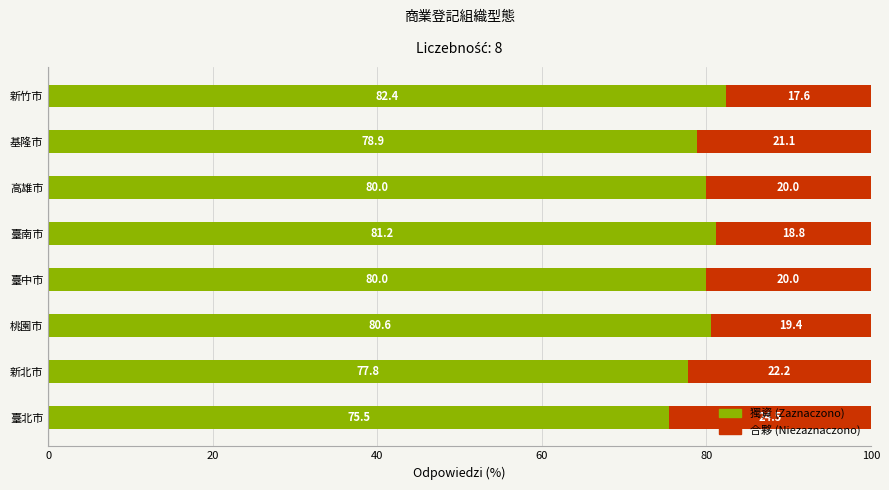

What is the total value across all series at 桃園市?

100.0